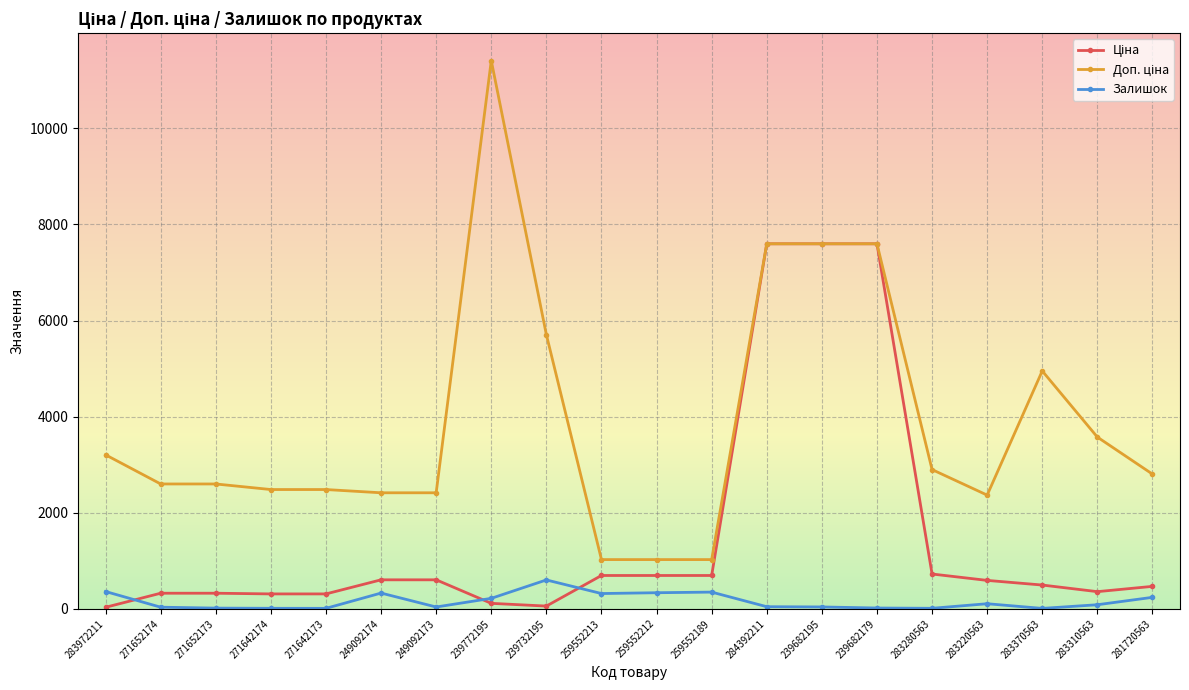

At how many categories does at least one series exceed 8992?

1